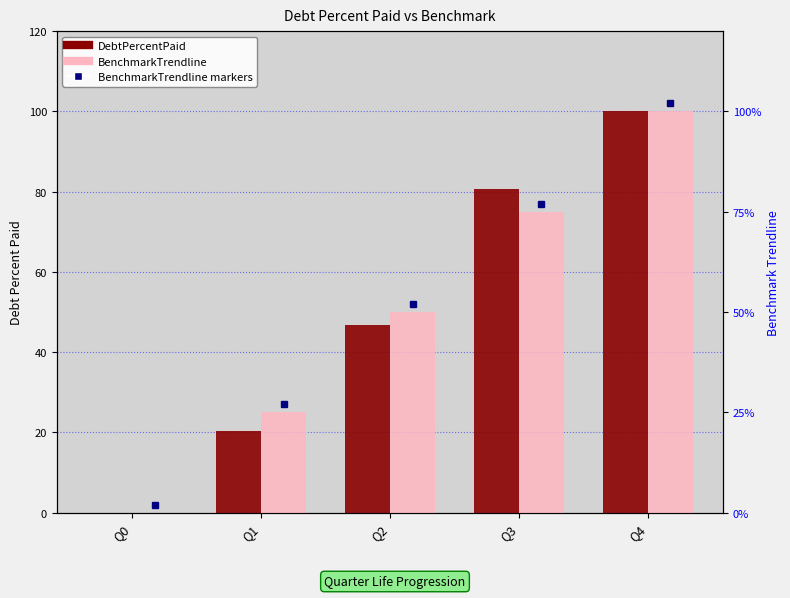

How many BenchmarkTrendline values are between 25 and 75?

3